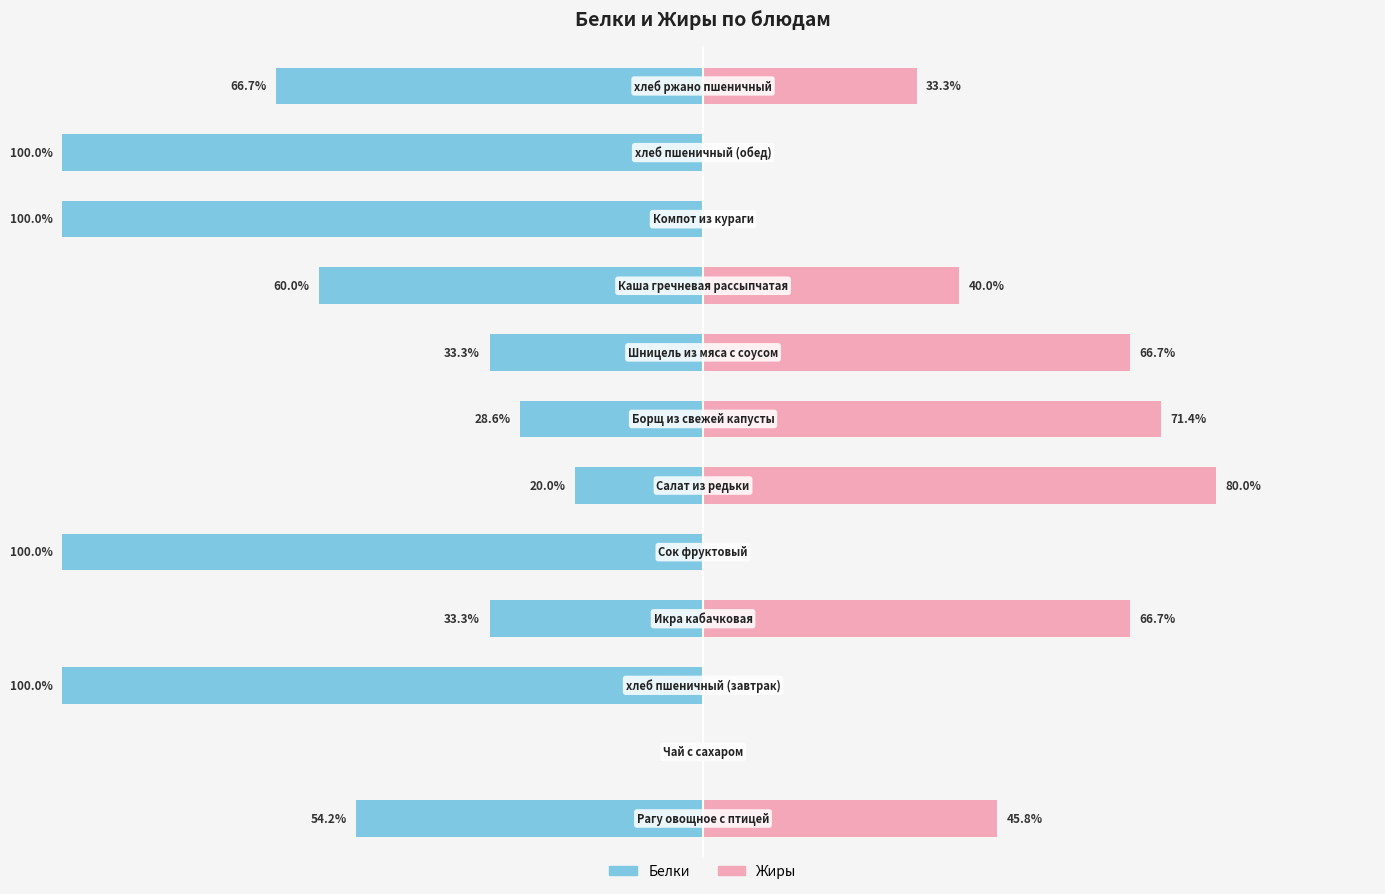

The Белки series shows -136.7 at 9. True or false?

False